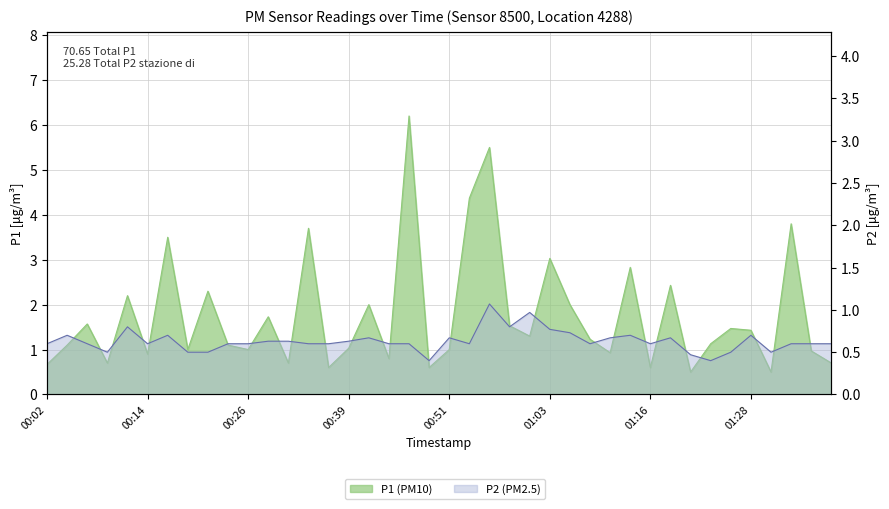

True or false: P2 has more than 0 interior local peaks.

True